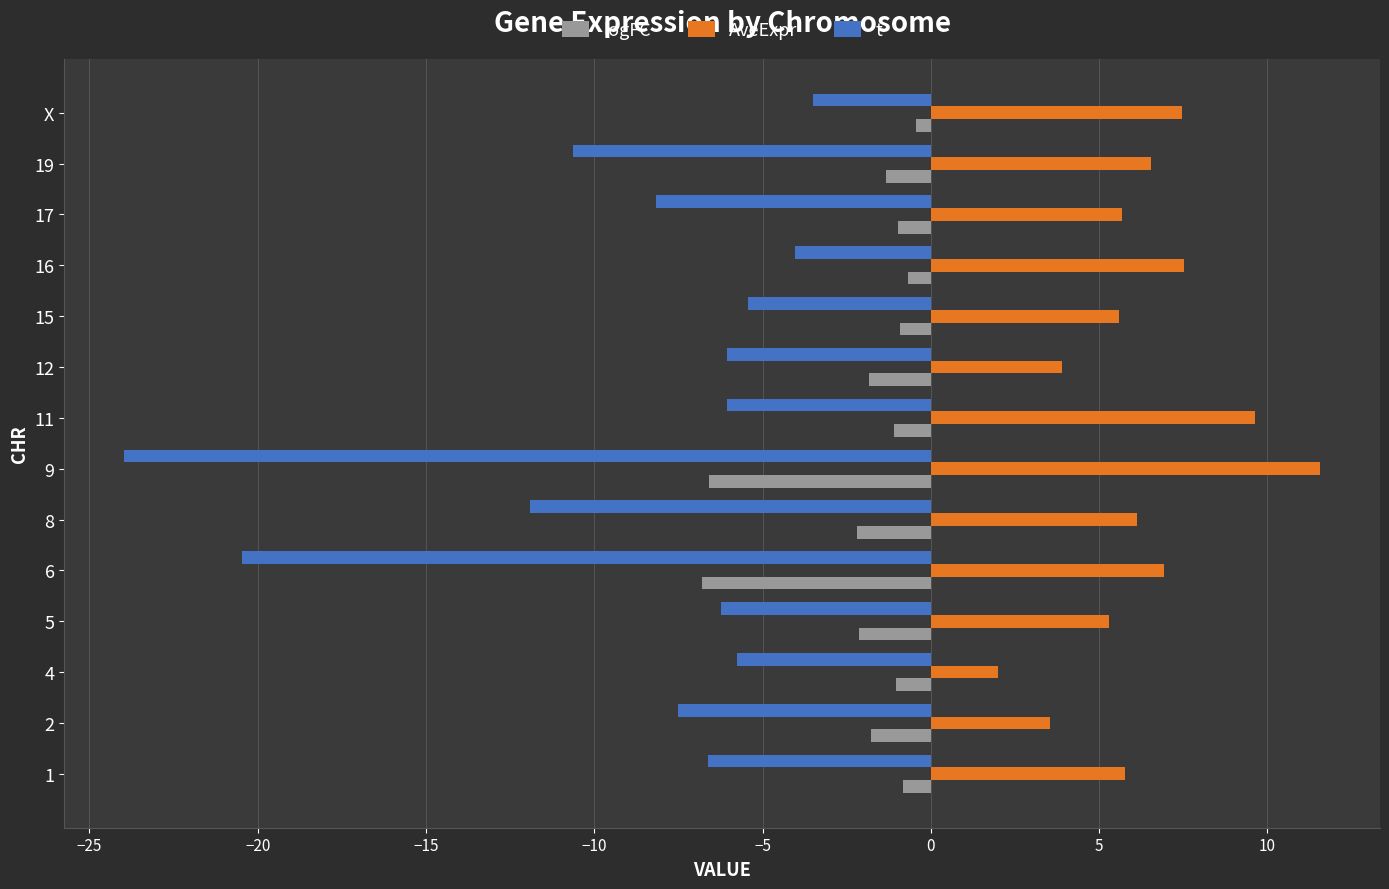

What is the minimum value shown in the chart?

-24.0